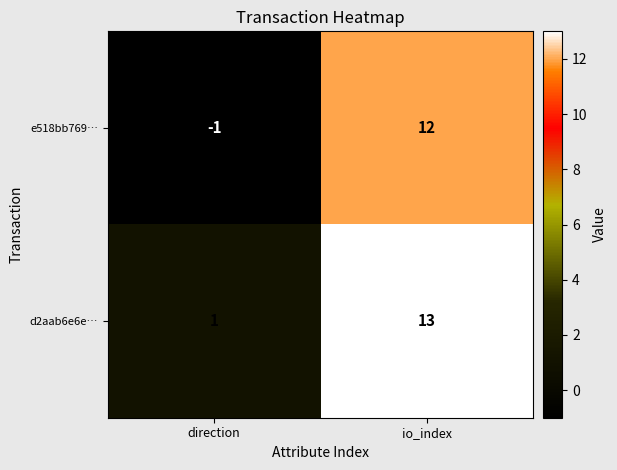

Count the number of categories in the chart.

2